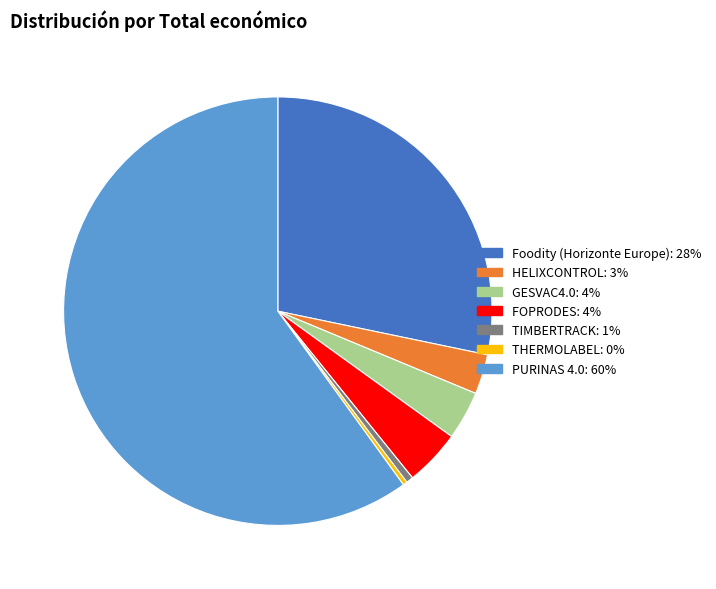

The FOPRODES slice represents 17% of the pie. True or false?

False